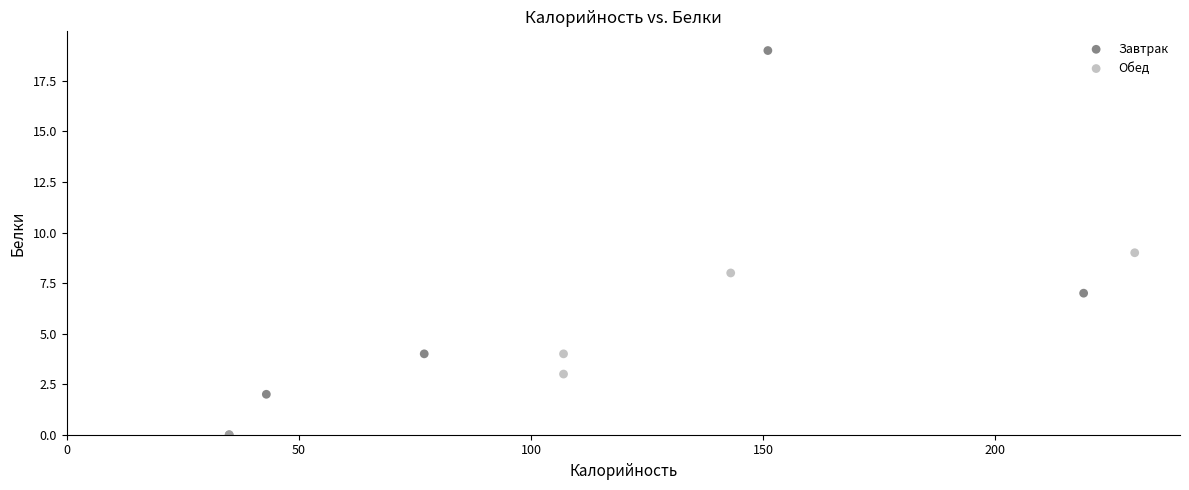

Which series contains the highest Y value?

Завтрак